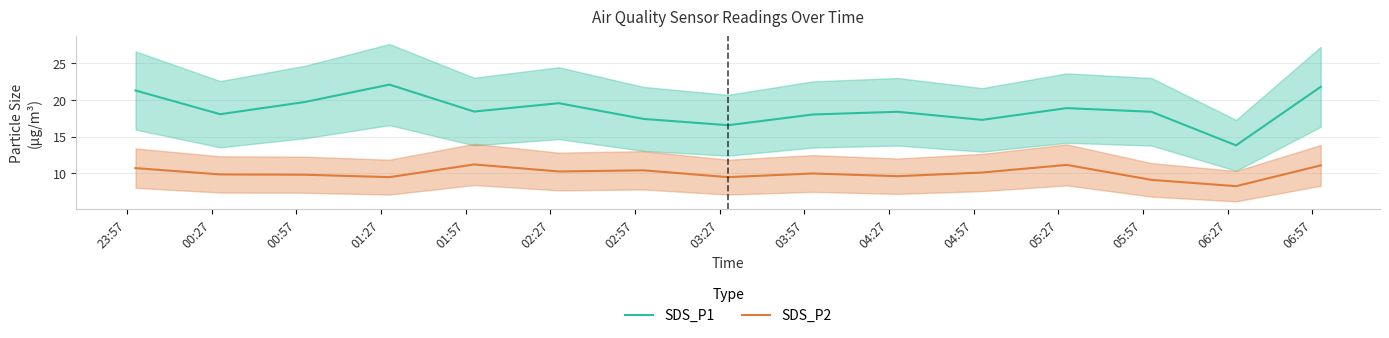

Rank the series by their average value, from lowest to highest.

SDS_P2, SDS_P1